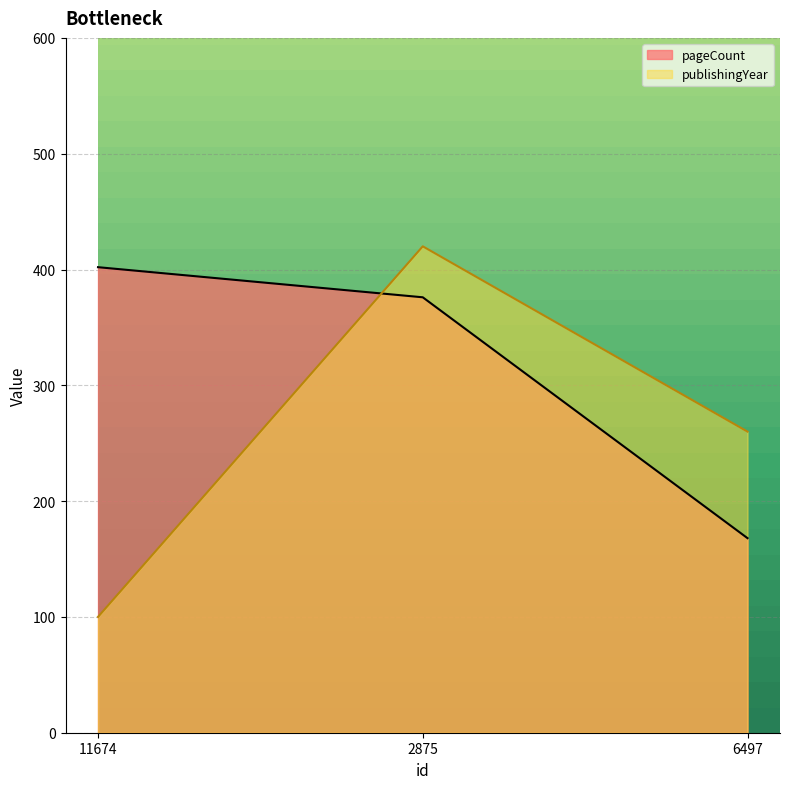

What is the sum of the publishingYear values at 6497 and 2875?

680